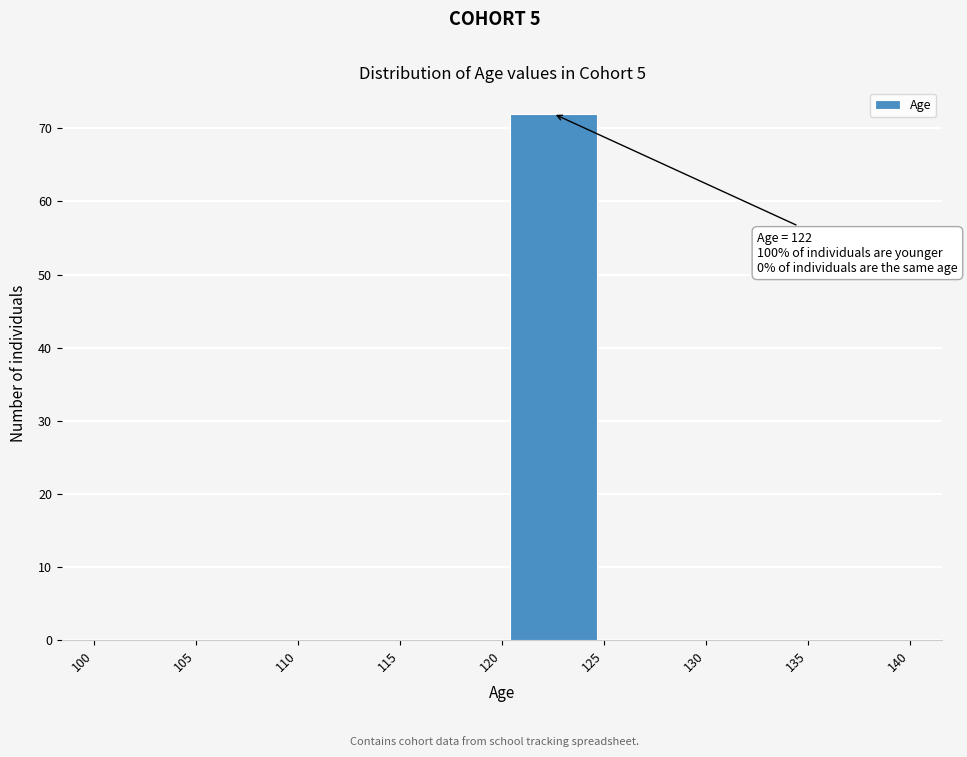

Over which range of the x-axis is the bar tallest?

120 to 125